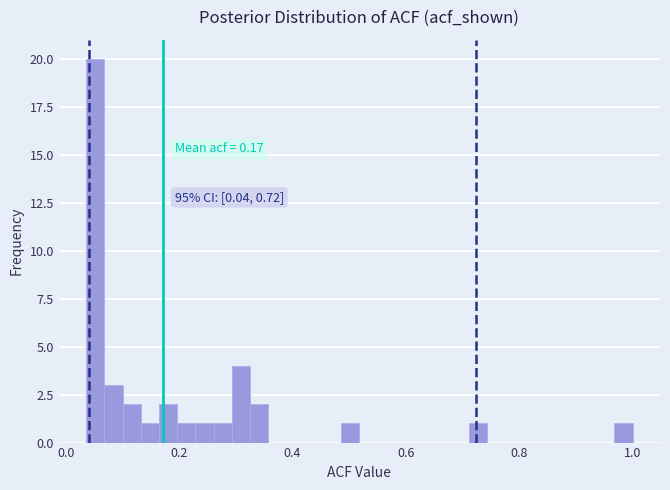

Around what value on the x-axis is the tallest bar? Give the approximate position of its centre, as read against the axis.

0.06